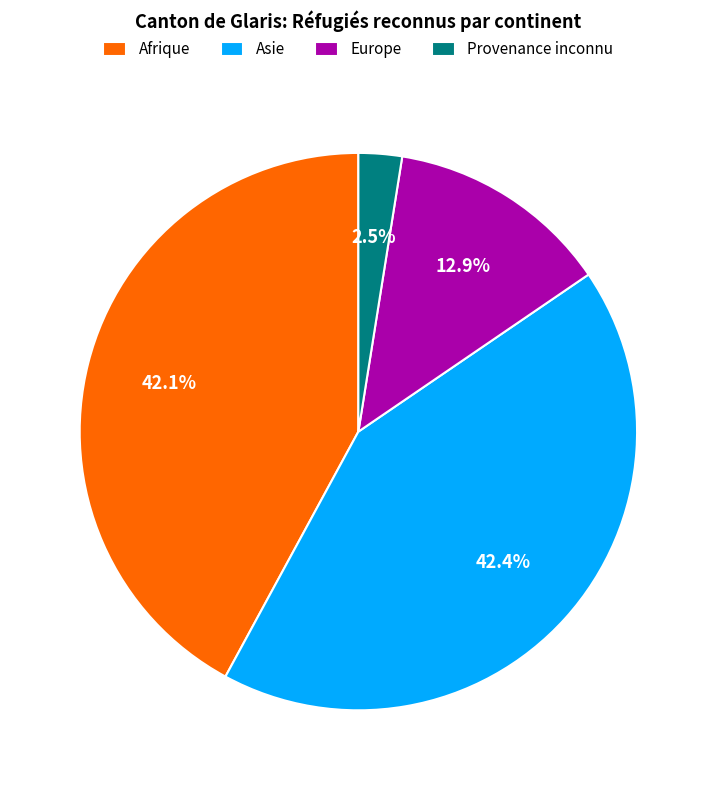

To the nearest percent, what is the difference between the largest and smallest slice percentages?

40%